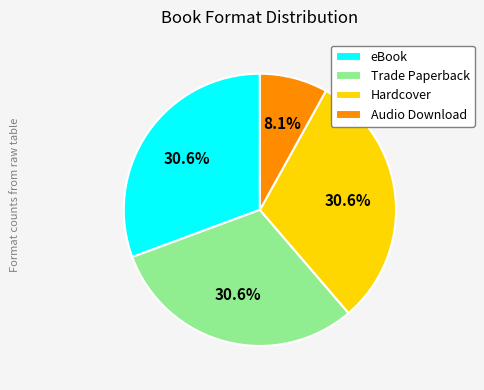

Which category has the smallest portion of the pie?

Audio Download